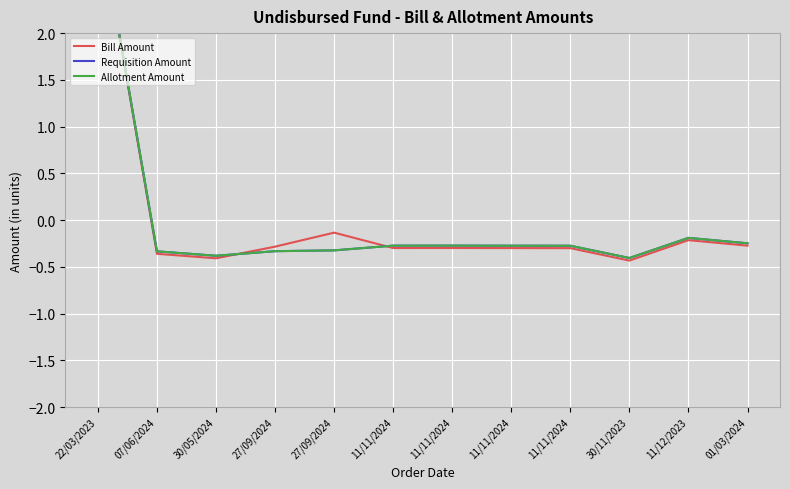

What are all the series names shown in the legend?

Bill Amount, Requisition Amount, Allotment Amount